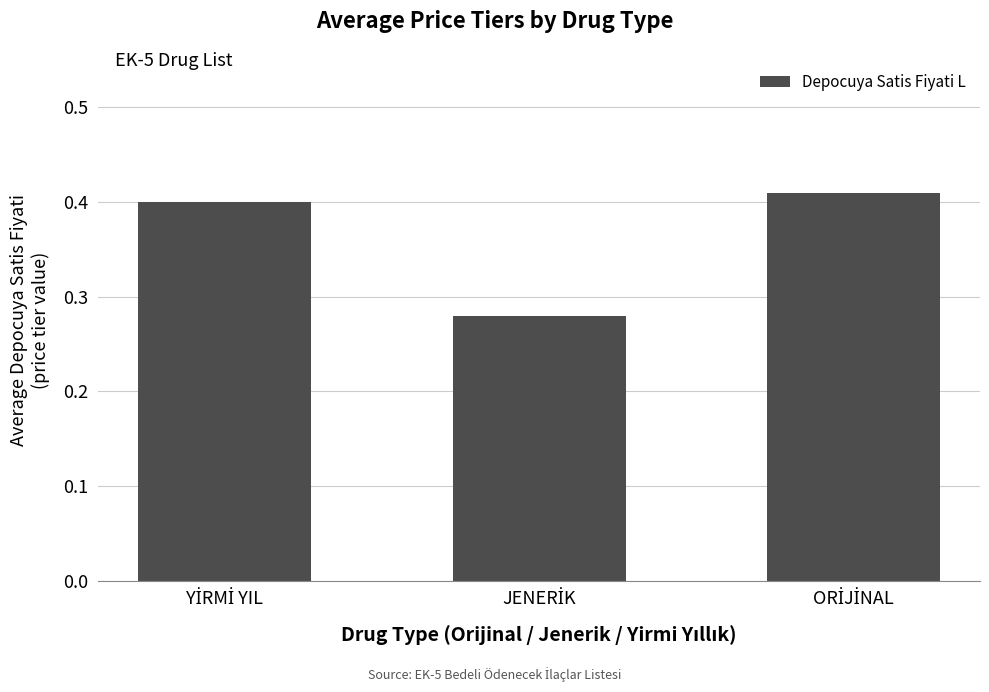

Count the values in the range 0 to 1.

3